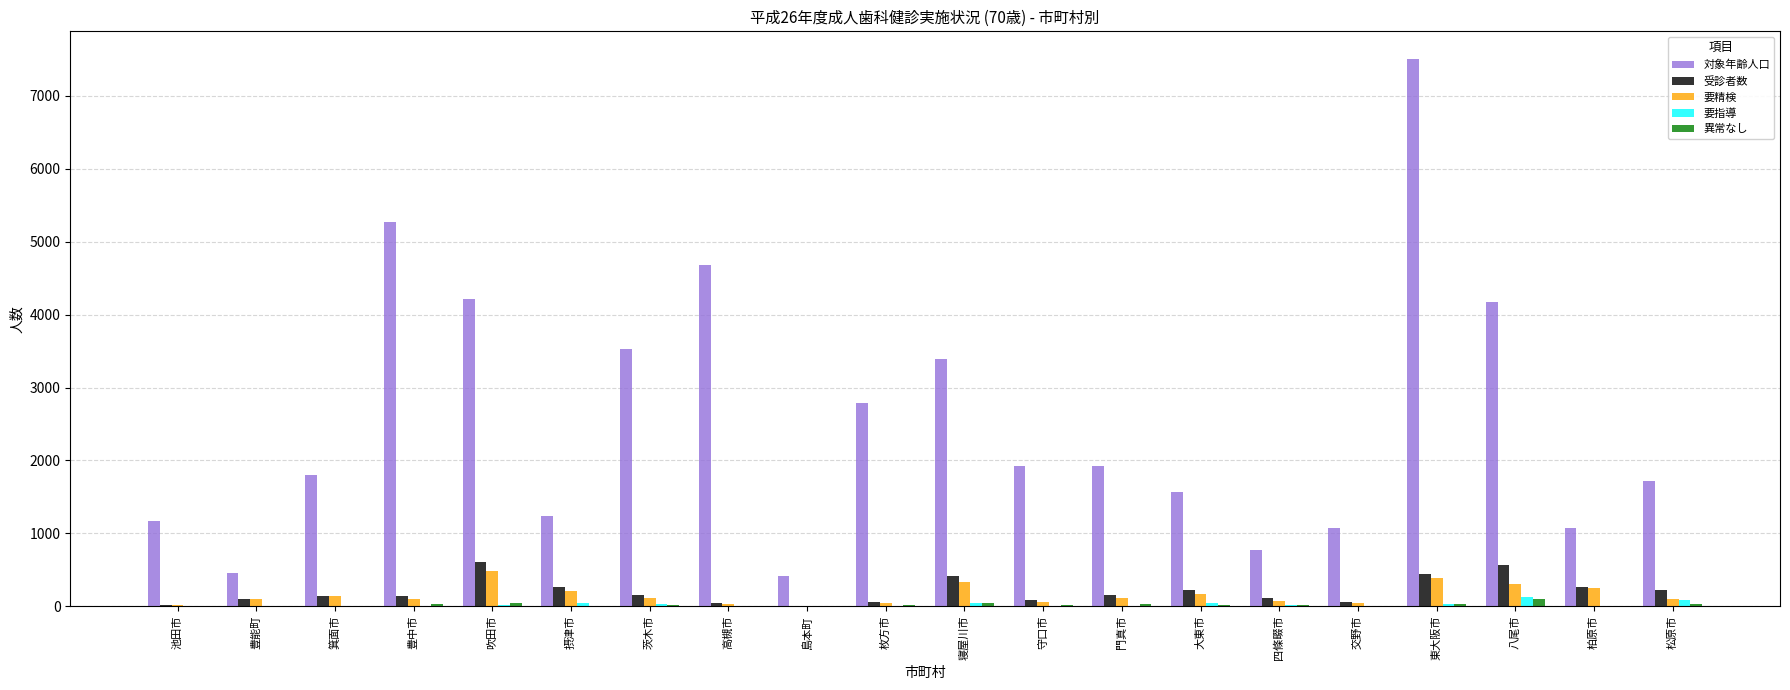

Which category has the highest value across all series?

東大阪市